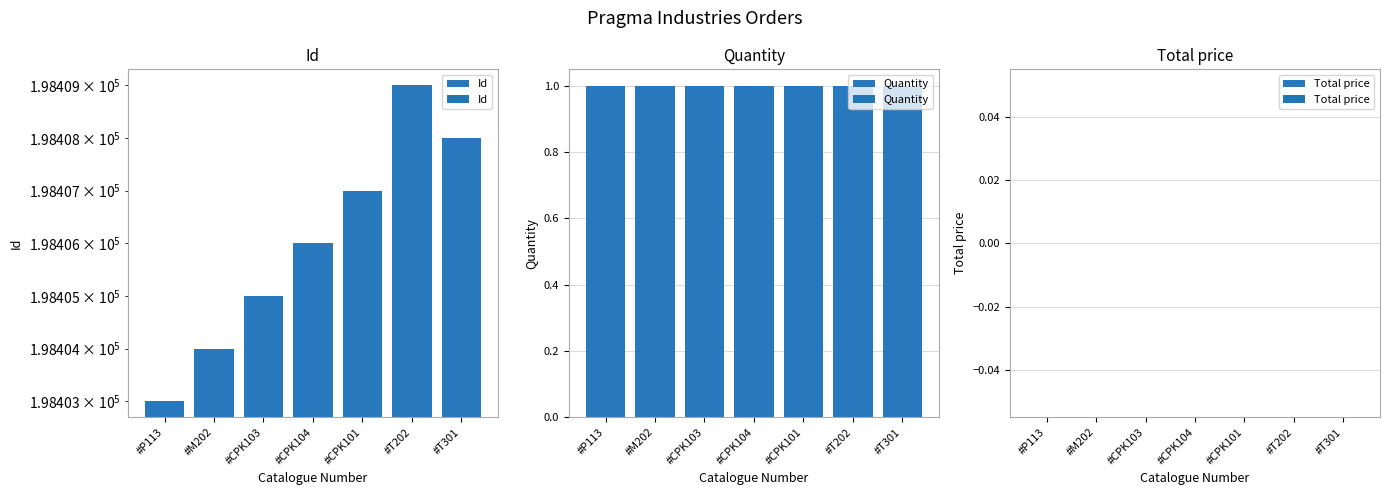

How many series are shown in this chart?

3